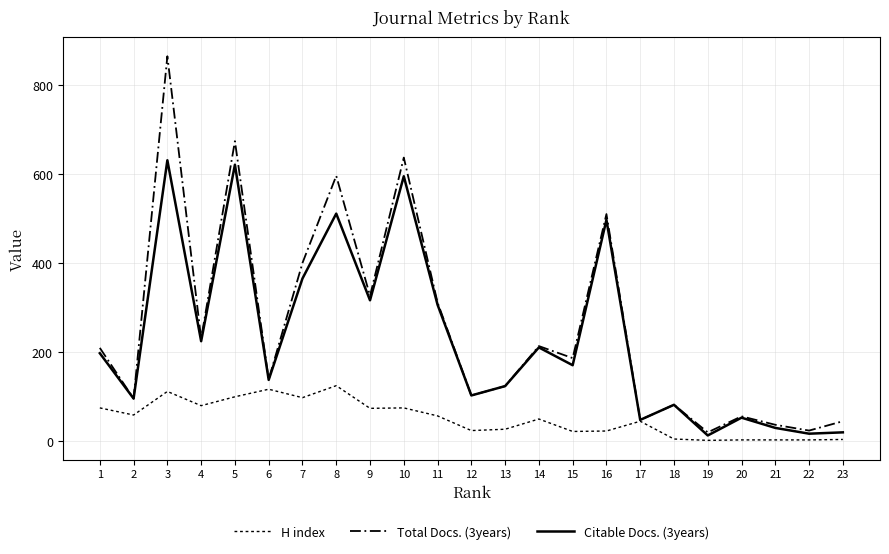

How many interior local peaks does the Total Docs. (3years) series have?

8